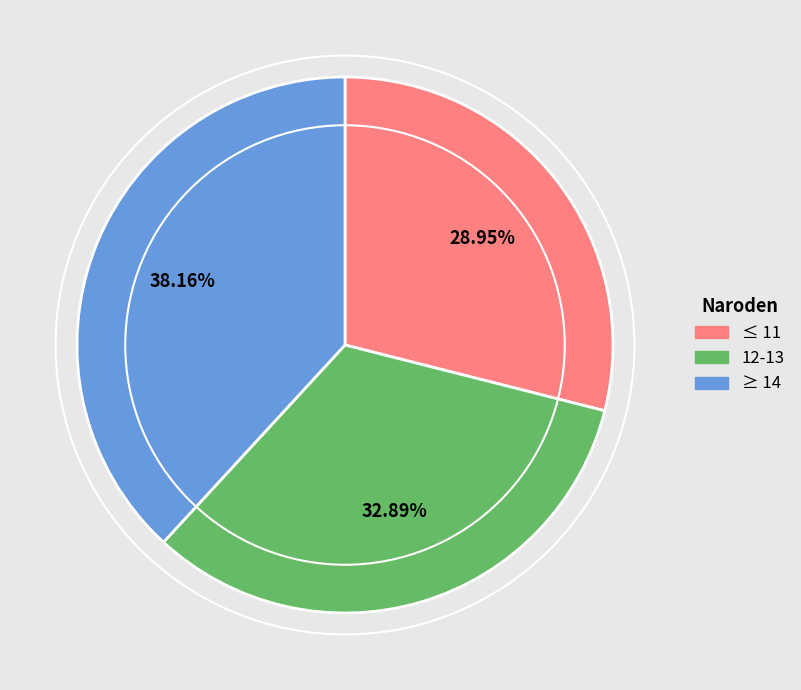

Does any single category account for the majority?

No